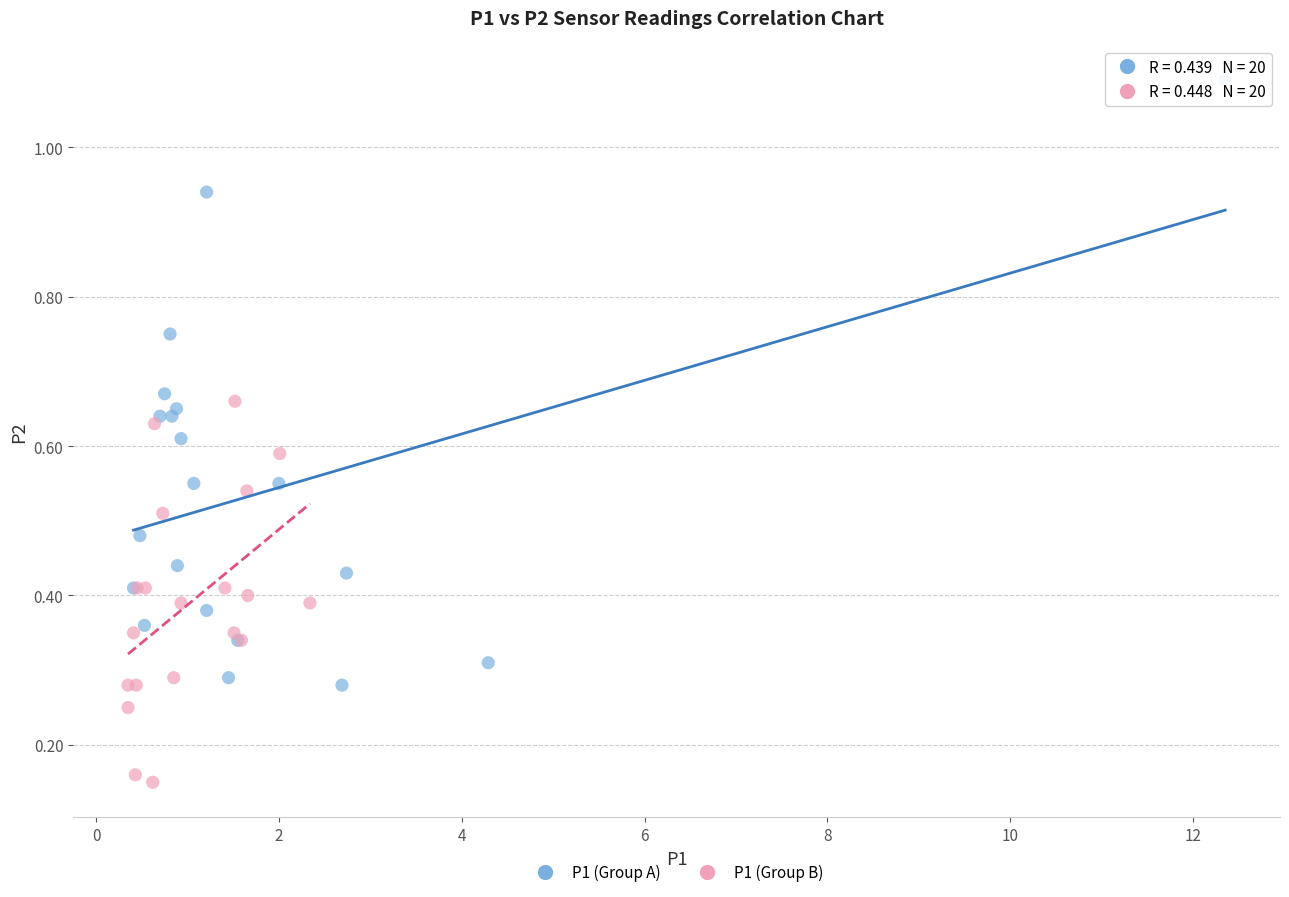

Which series reaches the minimum Y coordinate?

P1 (Group B)